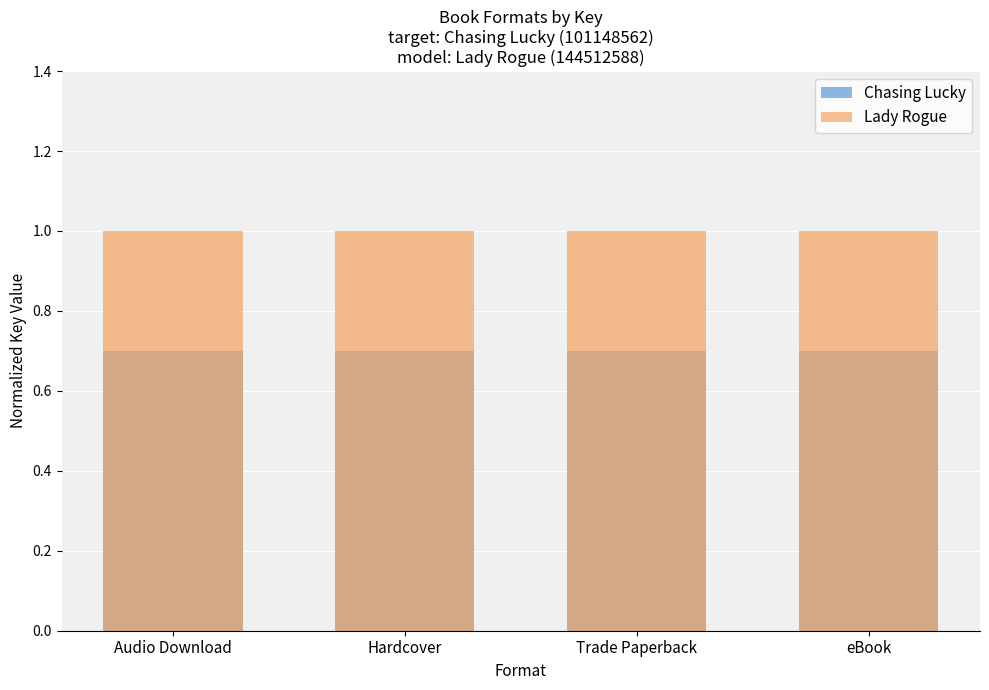

Is the value of Chasing Lucky at Trade Paperback greater than the value of Lady Rogue at Trade Paperback?

No